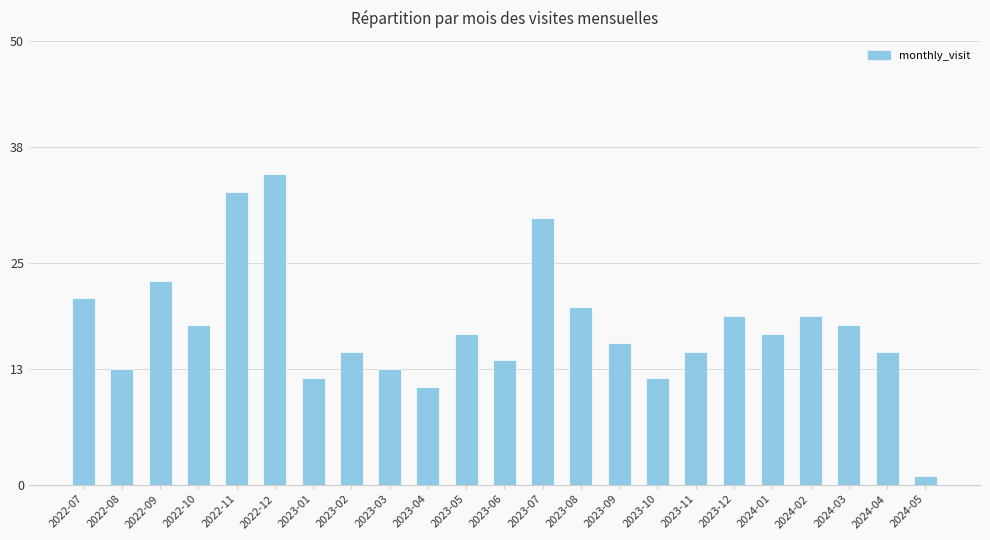

Is it true that the value at 2023-10 is 5?

False